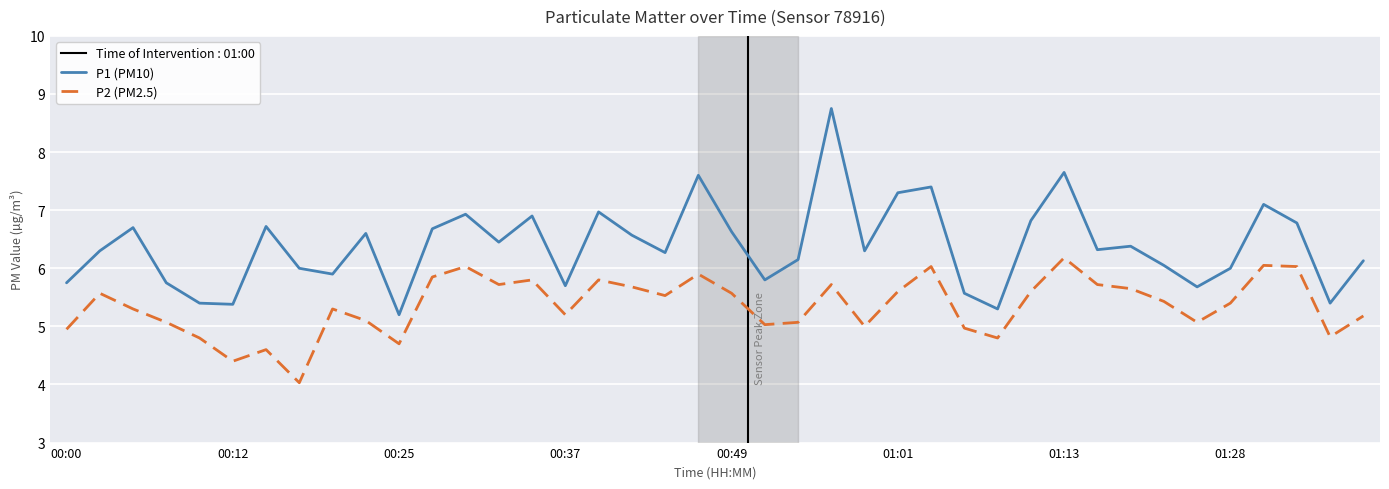

List the series in order of their overall mean, highest first.

P1 (PM10), P2 (PM2.5)